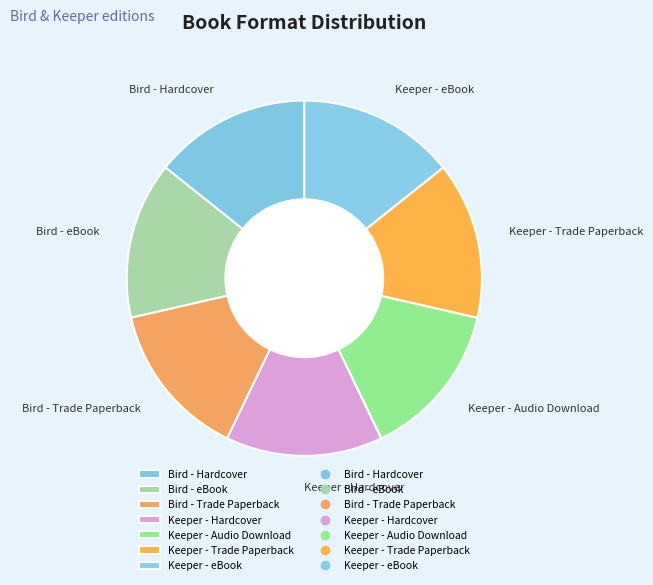

Does any single category account for the majority?

No